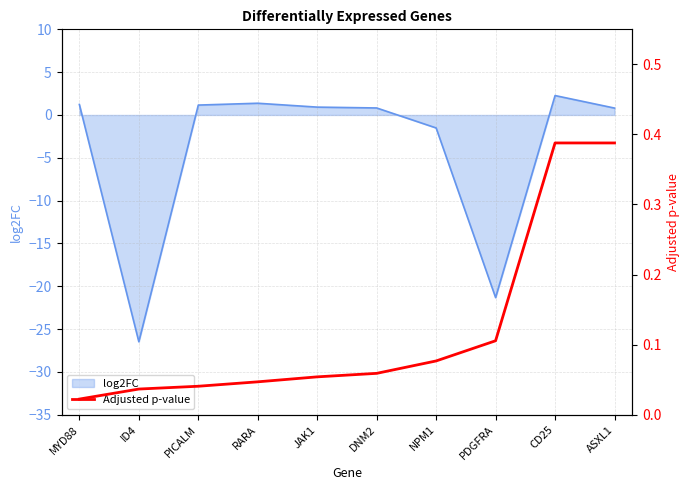

What is the difference between the second highest and second lowest values?

0.4